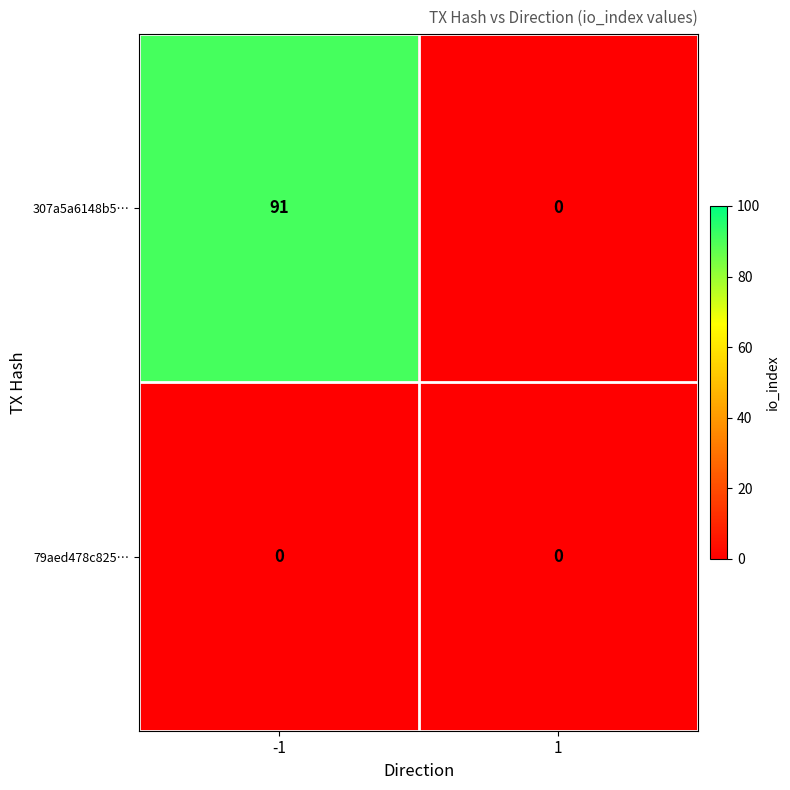

What is the maximum value shown in the chart?

91